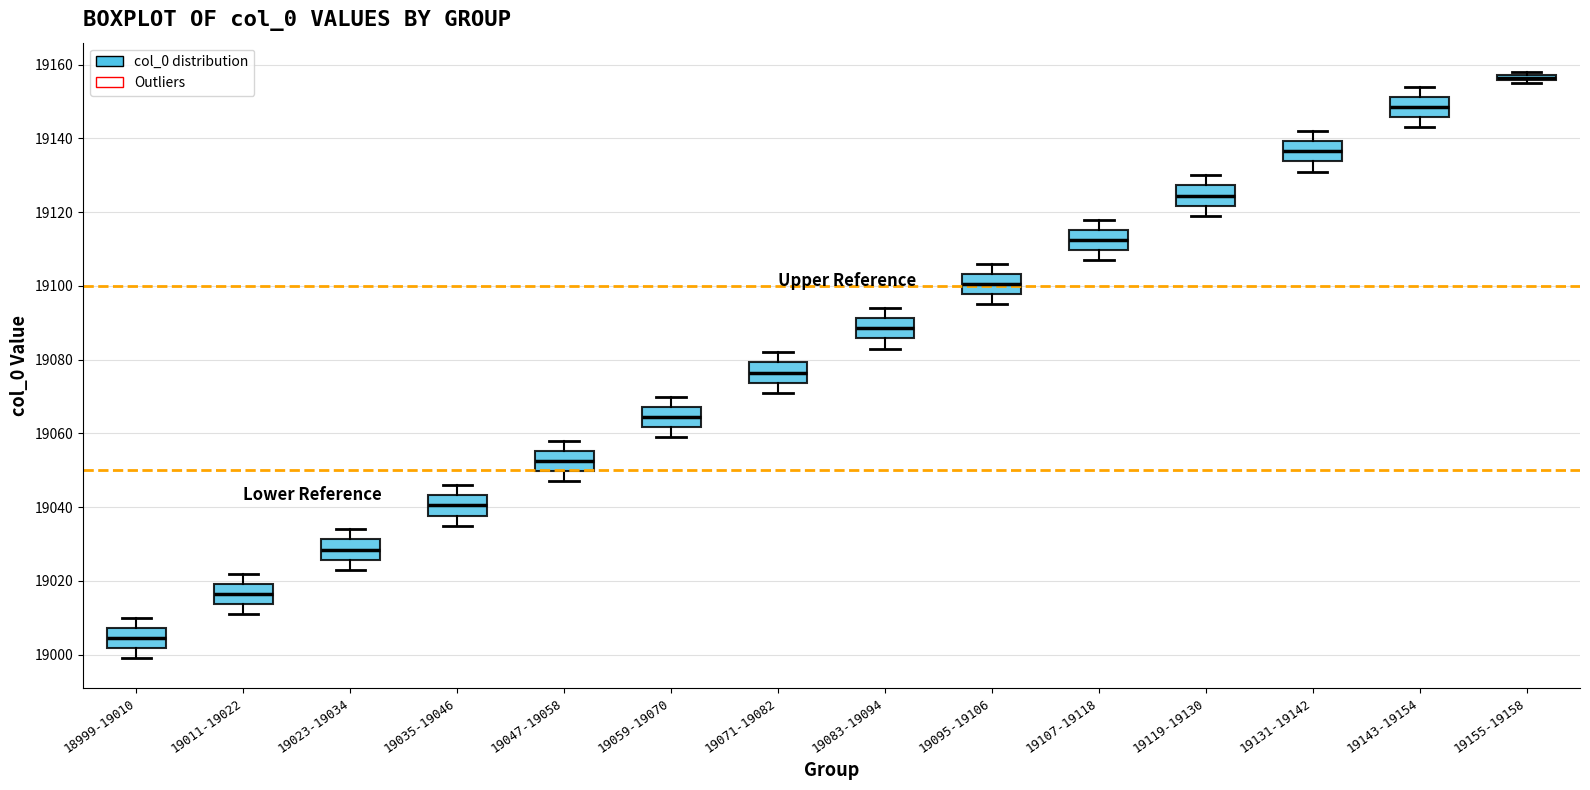

Where does the lower whisker of the box for 19047-19058 end on the y-axis? The values are not printed on the chart, so give them approximately, as read against the axis.

19048